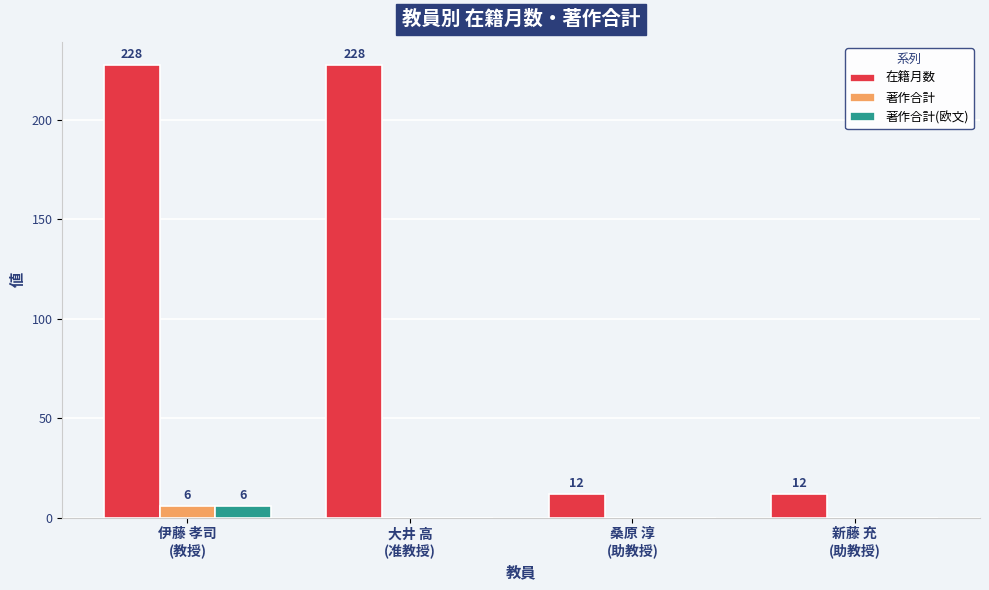

Which series has the largest total across all categories?

在籍月数